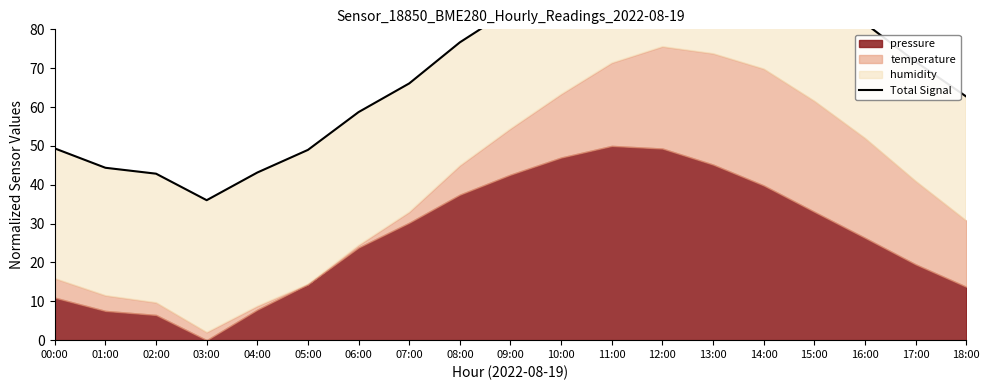

At which label is the value closest to 69?

17:00